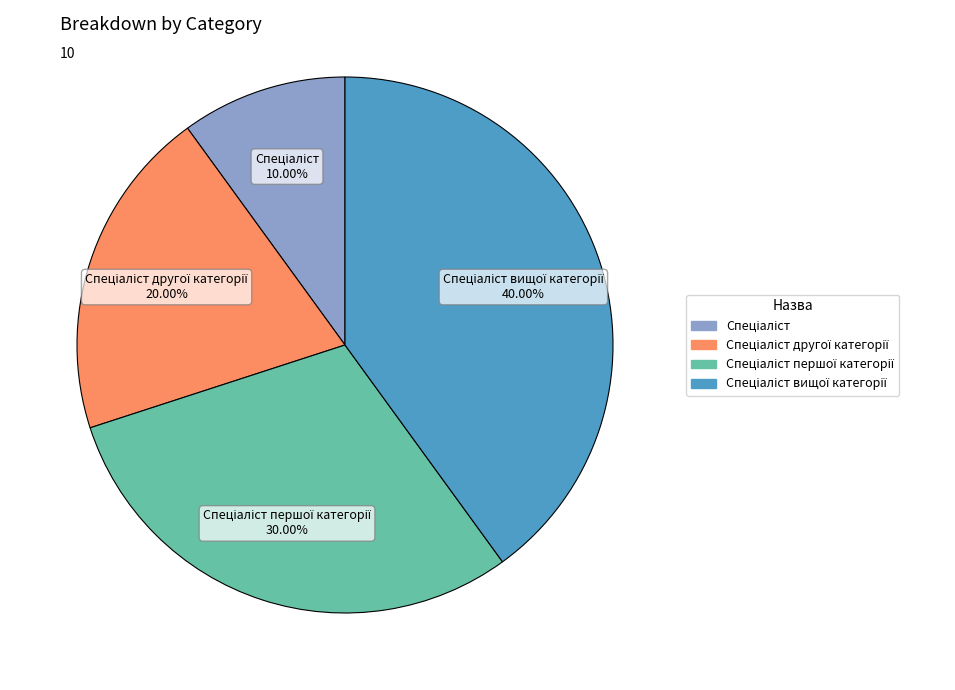

To the nearest percent, what is the average slice percentage?

25%